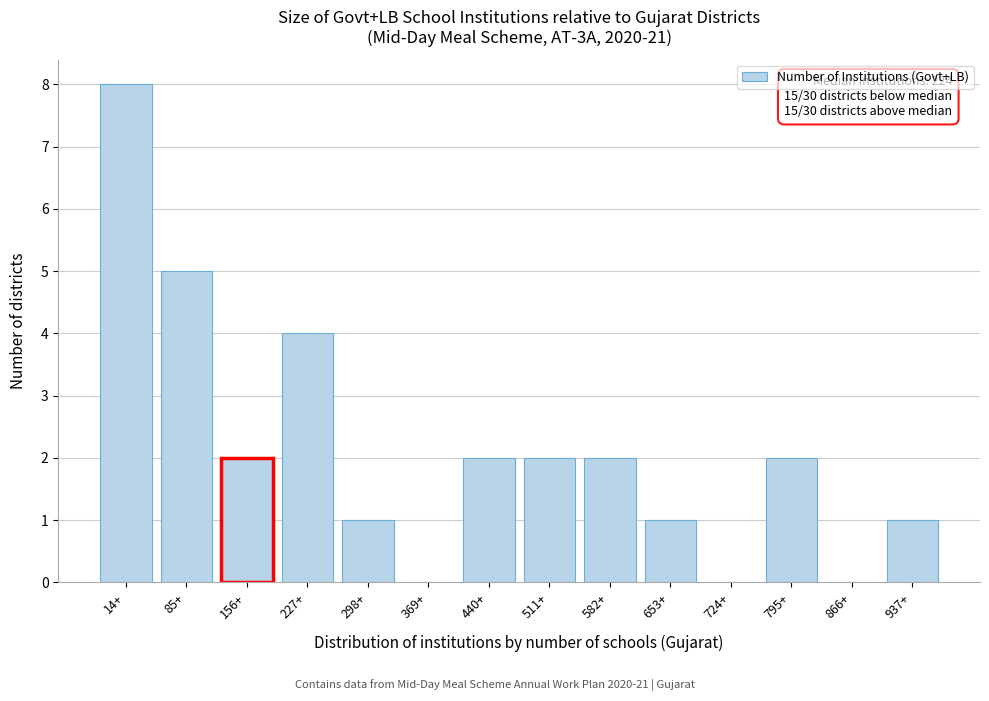

Reading left to right, list all the values displayed in this chart.

14+=8	85+=5	156+=2	227+=4	298+=1	369+=0	440+=2	511+=2	582+=2	653+=1	724+=0	795+=2	866+=0	937+=1